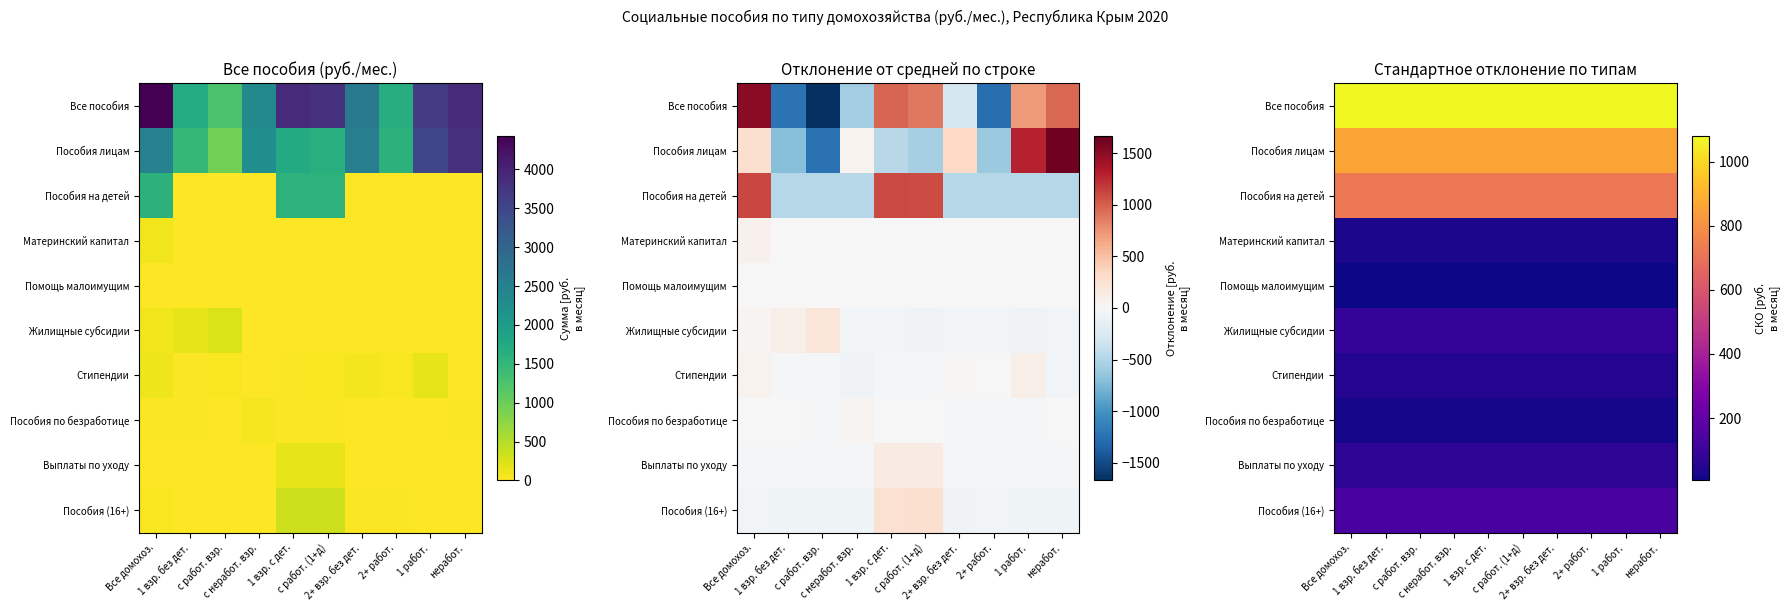

Which series has the largest range (max minus min)?

Все пособия